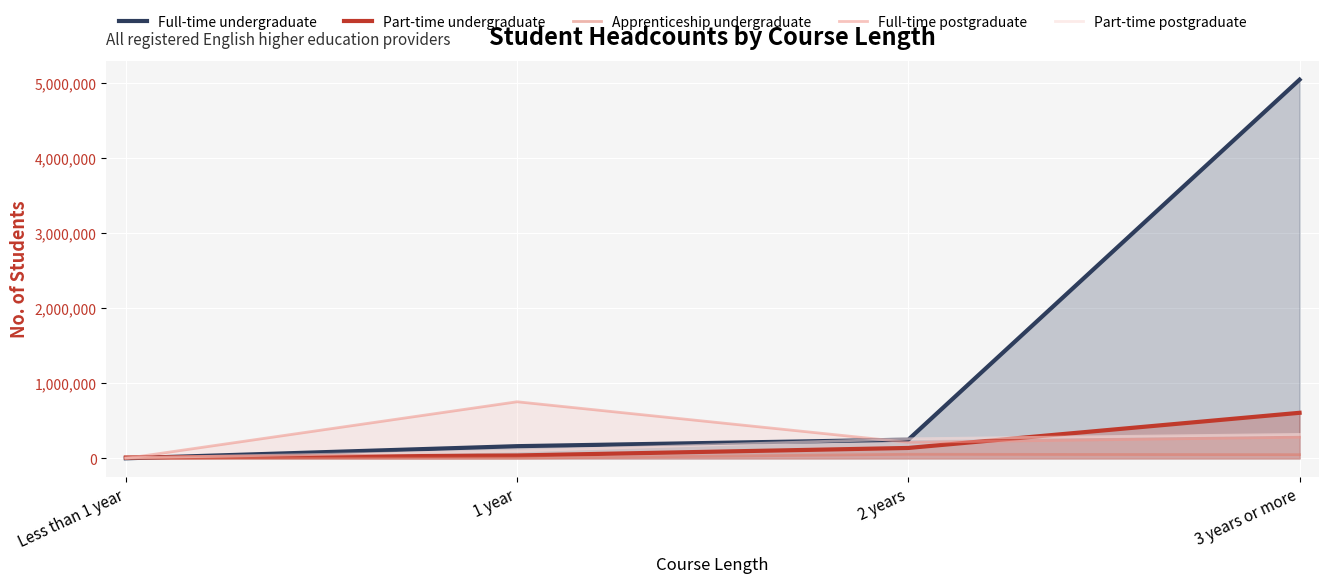

At which category is the sum across all series the highest?

3 years or more